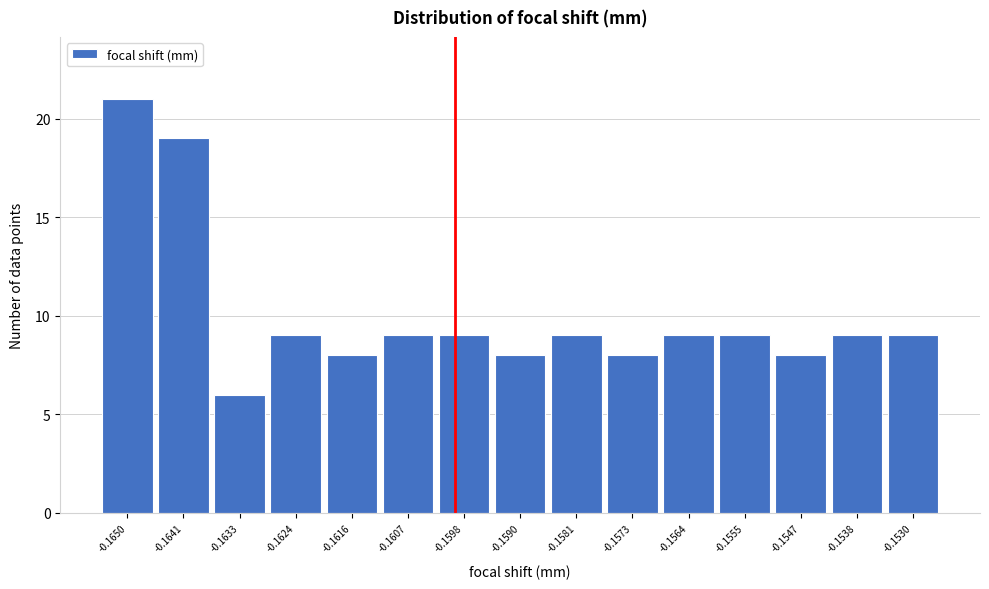

Reading right to left, extract all data points from this chart.

9	9	8	9	9	8	9	8	9	9	8	9	6	19	21